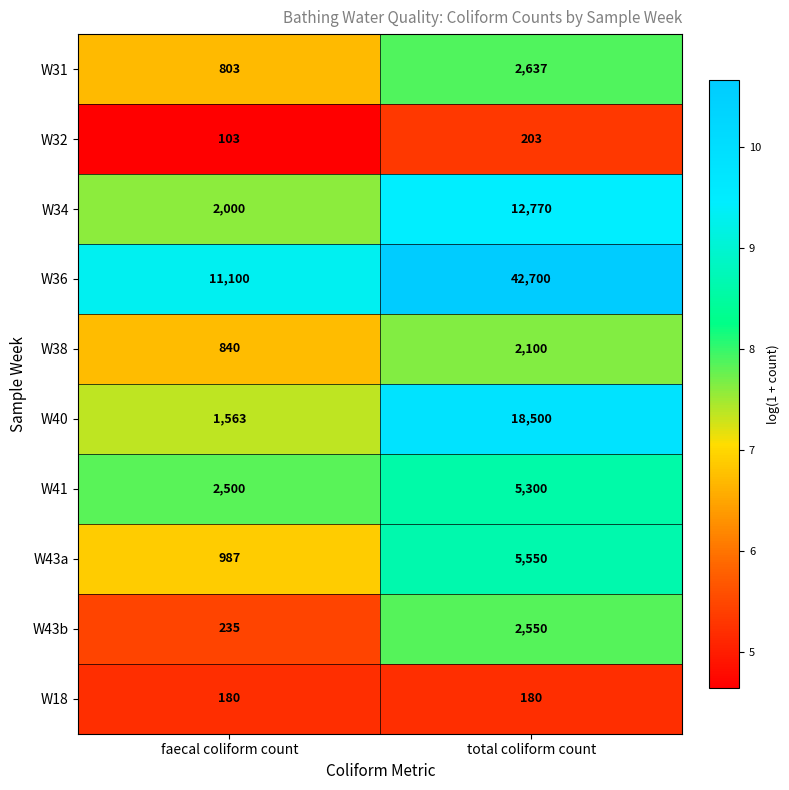

Which label corresponds to the largest value in the chart?

total coliform count